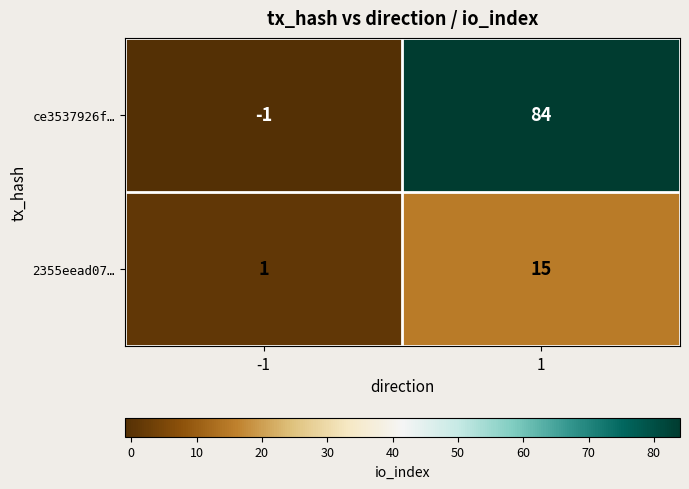

The value of 2355eead07… at -1 is 2. True or false?

False